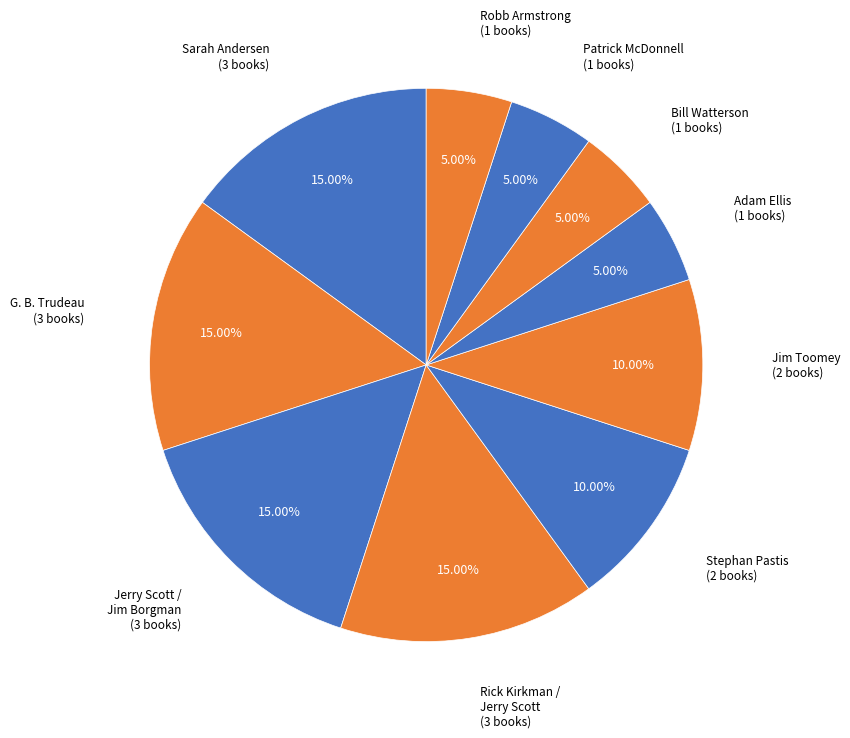

How many slices are in this pie chart?

10